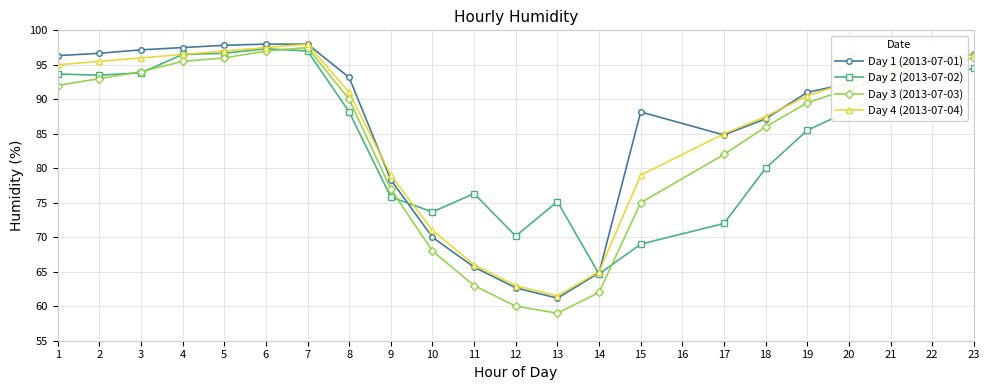

List the series in order of their overall mean, highest first.

Day 1 (2013-07-01), Day 4 (2013-07-04), Day 2 (2013-07-02), Day 3 (2013-07-03)